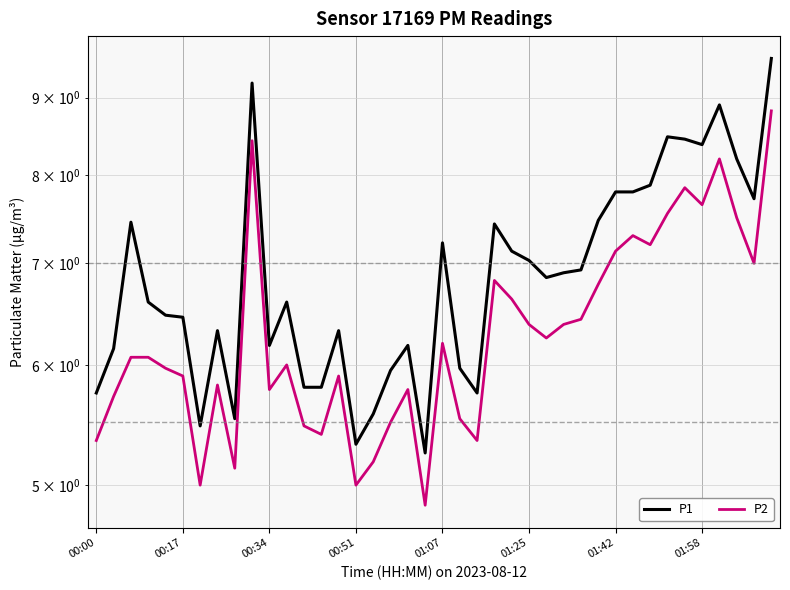

What is the total value across all series at 39?

18.4